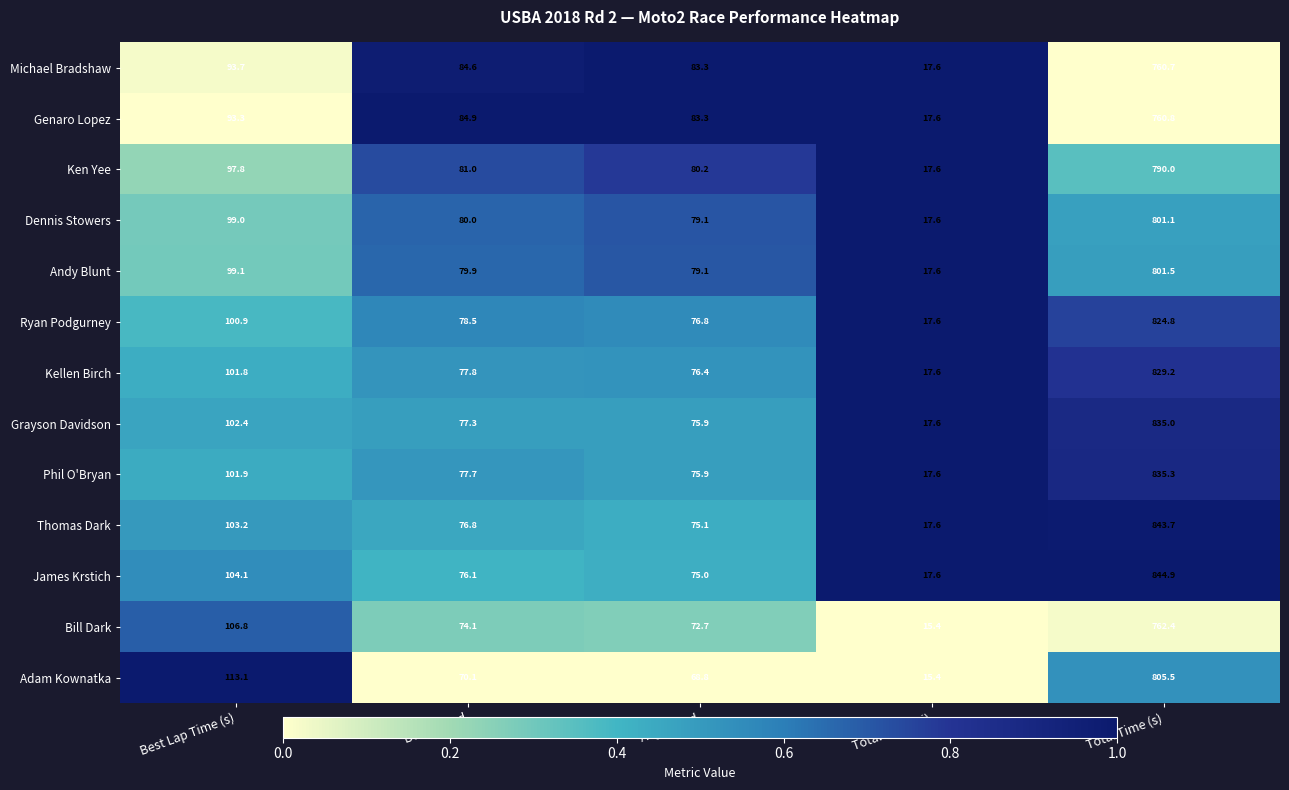

What is the maximum value shown in the chart?

844.9